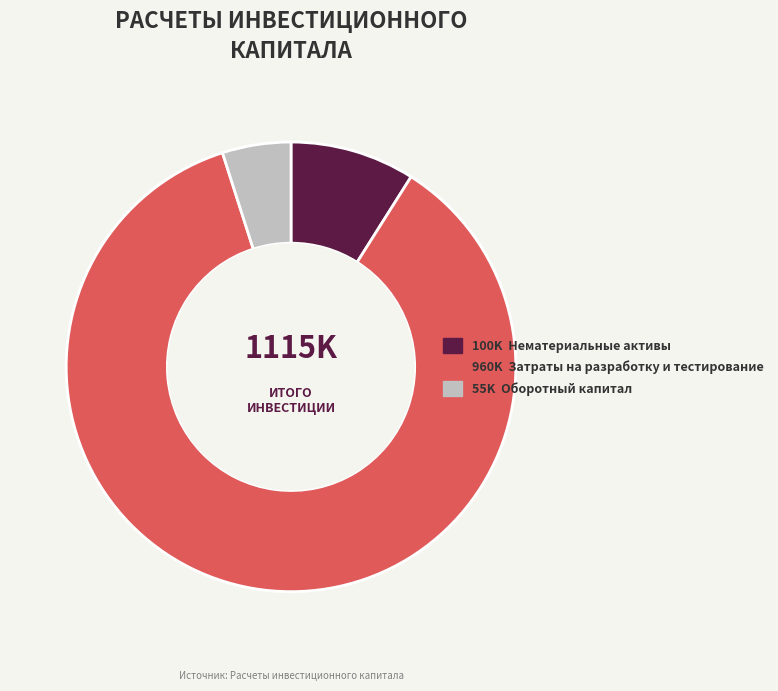

Between 100K Нематериальные активы and 55K Оборотный капитал, which is larger?

100K Нематериальные активы